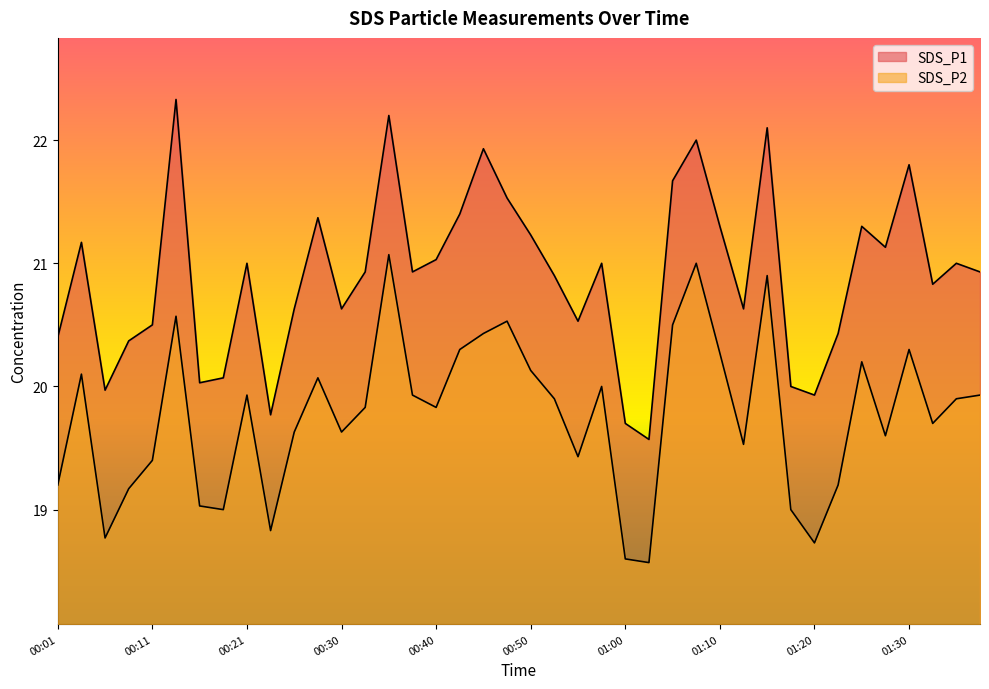

Reading right to left, extract all data points from this chart.

SDS_P1: 01:37=20.9	01:34=21.0	01:32=20.8	01:30=21.8	01:27=21.1	01:25=21.3	01:22=20.4	01:20=19.9	01:17=20.0	01:15=22.1	01:12=20.6	01:10=21.3	01:07=22.0	01:05=21.7	01:02=19.6	01:00=19.7	00:57=21.0	00:55=20.5	00:53=20.9	00:50=21.2	00:48=21.5	00:45=21.9	00:43=21.4	00:40=21.0	00:38=20.9	00:35=22.2	00:33=20.9	00:30=20.6	00:28=21.4	00:26=20.6	00:23=19.8	00:21=21.0	00:18=20.1	00:16=20.0	00:13=22.3	00:11=20.5	00:08=20.4	00:06=20.0	00:03=21.2	00:01=20.4
SDS_P2: 01:37=19.9	01:34=19.9	01:32=19.7	01:30=20.3	01:27=19.6	01:25=20.2	01:22=19.2	01:20=18.7	01:17=19.0	01:15=20.9	01:12=19.5	01:10=20.3	01:07=21.0	01:05=20.5	01:02=18.6	01:00=18.6	00:57=20.0	00:55=19.4	00:53=19.9	00:50=20.1	00:48=20.5	00:45=20.4	00:43=20.3	00:40=19.8	00:38=19.9	00:35=21.1	00:33=19.8	00:30=19.6	00:28=20.1	00:26=19.6	00:23=18.8	00:21=19.9	00:18=19.0	00:16=19.0	00:13=20.6	00:11=19.4	00:08=19.2	00:06=18.8	00:03=20.1	00:01=19.2